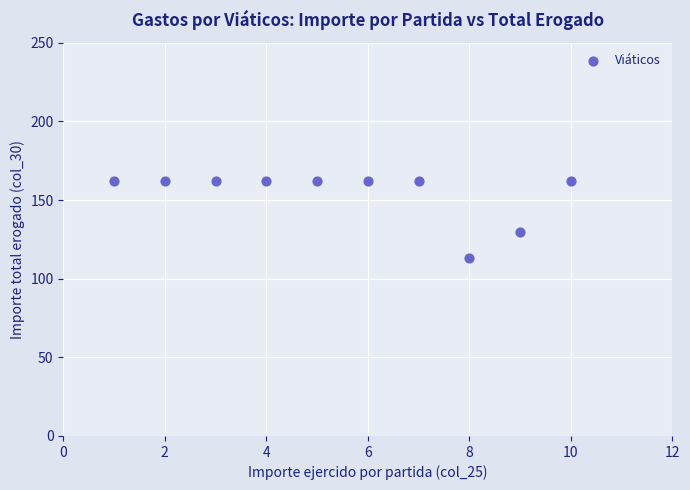

What Y value in the scatter plot is closest to 137?

130